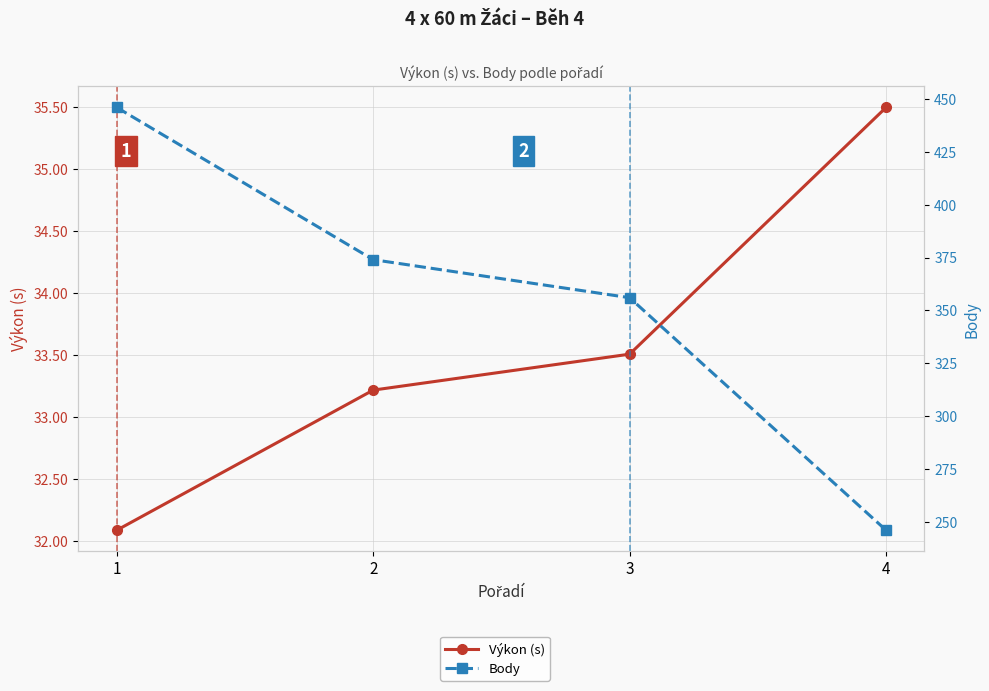

How many values in the Body series are below 374?

2